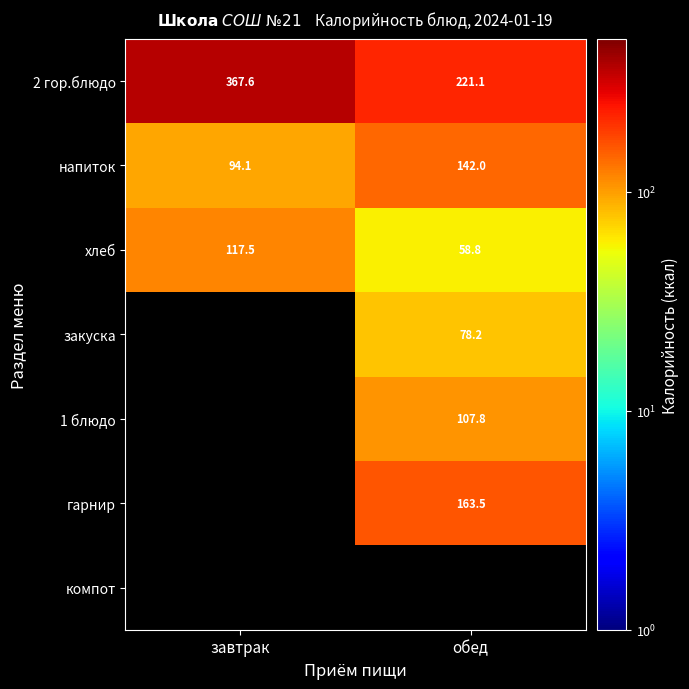

What is the difference between the highest and lowest values at завтрак?

273.6